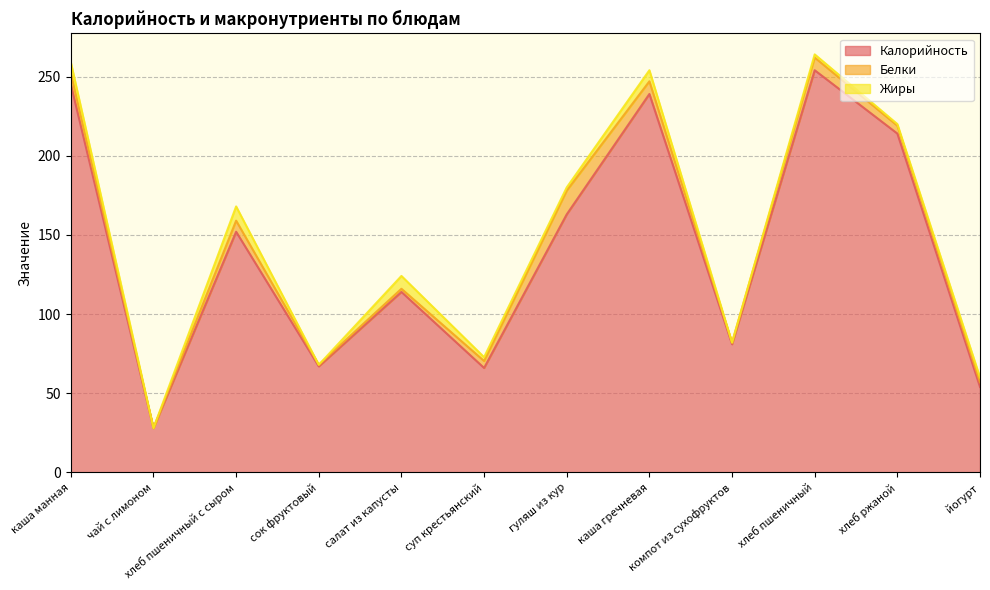

At how many categories does at least one series exceed 7?

12